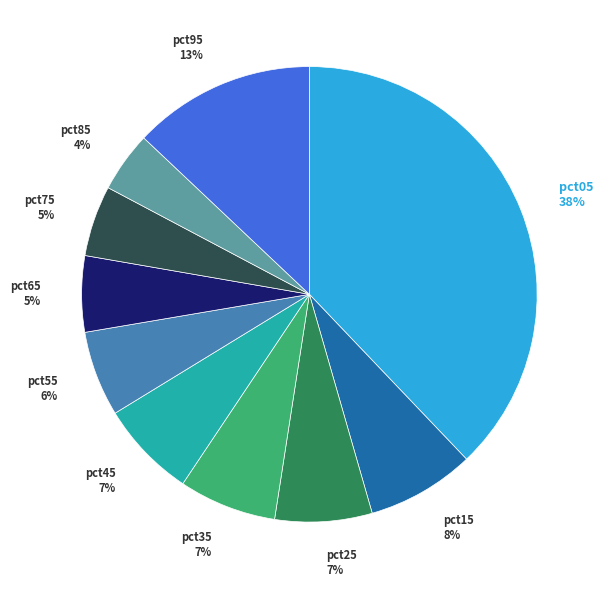

Does pct25 account for over 50% of the chart?

No